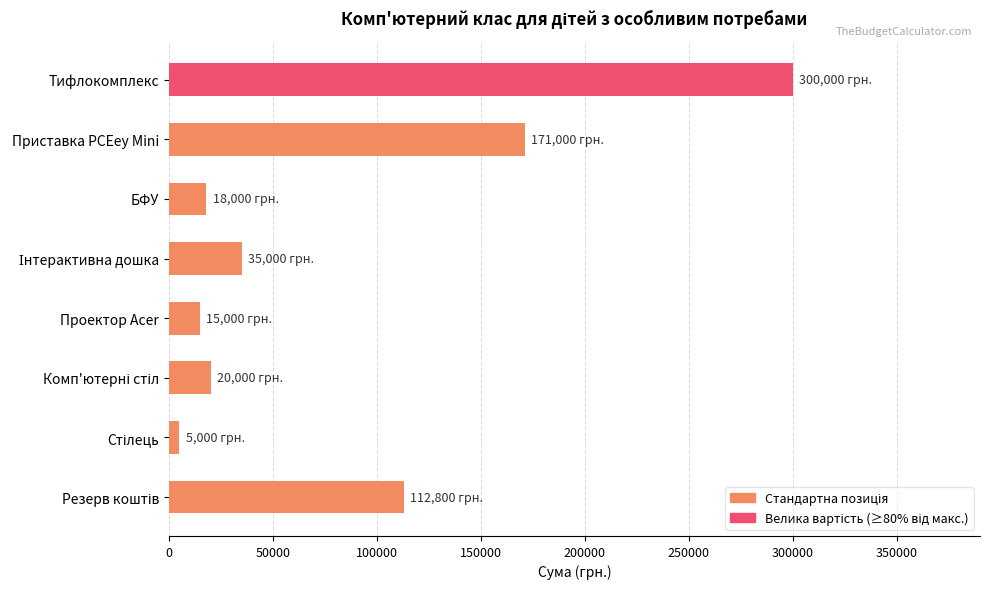

What is the change in value from Тифлокомплекс to Приставка PCEey Mini?

-129000